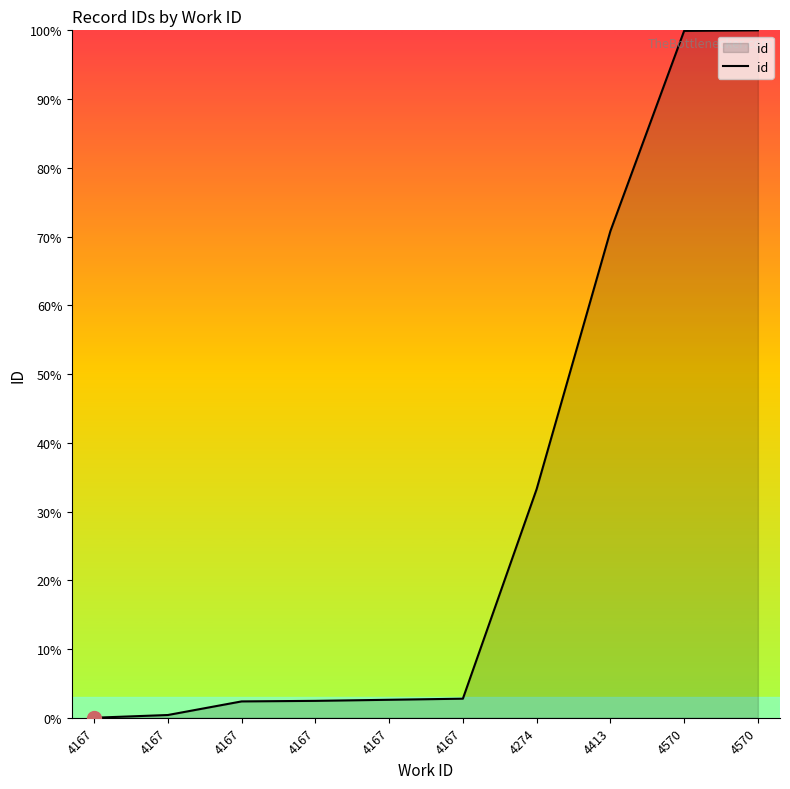

What is the maximum value shown in the chart?

100.0